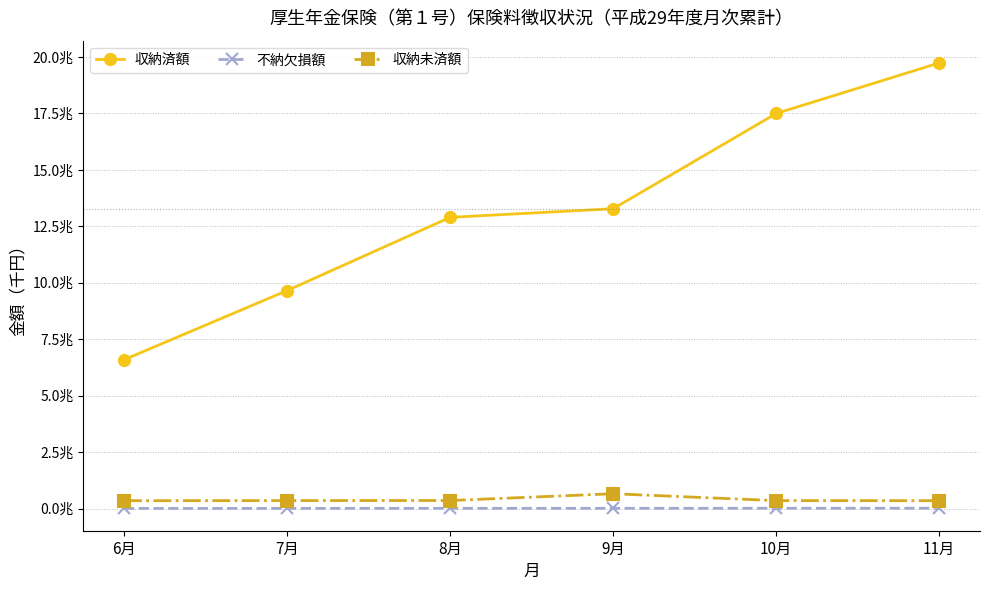

True or false: 収納未済額 has a value of 351999204 at 7月.

True